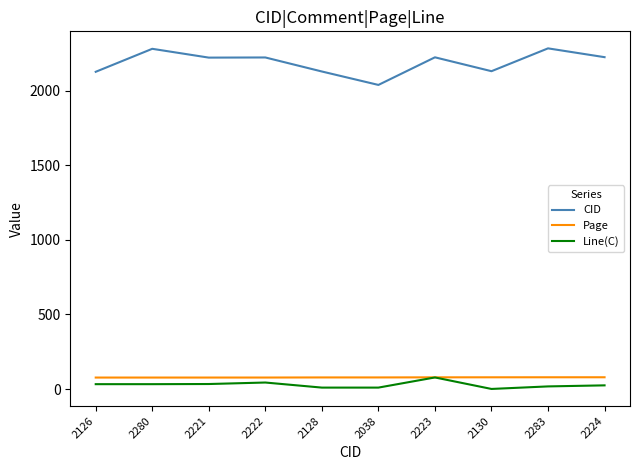

Which series has the largest range (max minus min)?

CID